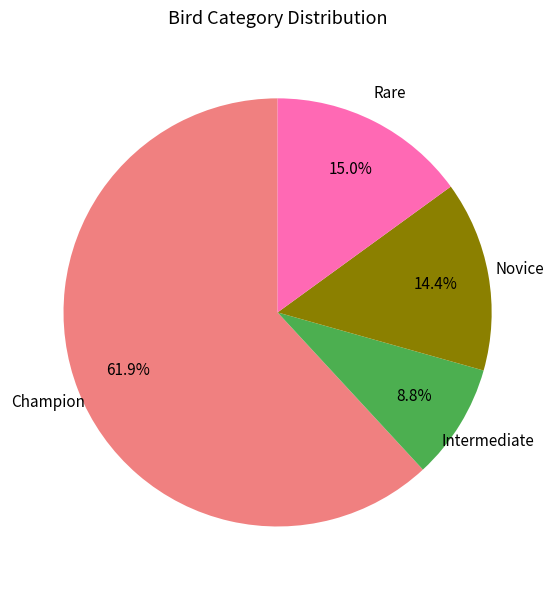

Which has a higher value, Novice or Intermediate?

Novice